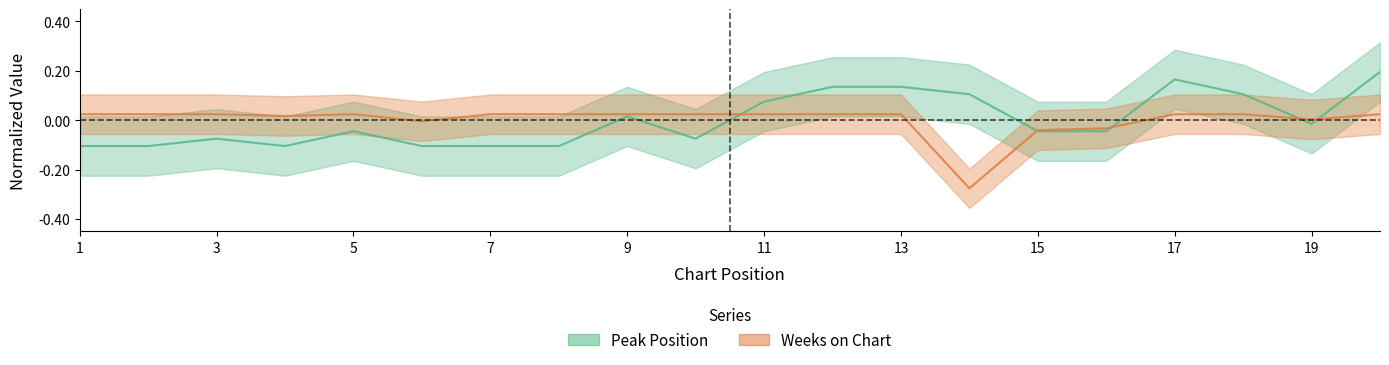

How many values in the Peak Position series exceed 0?

8